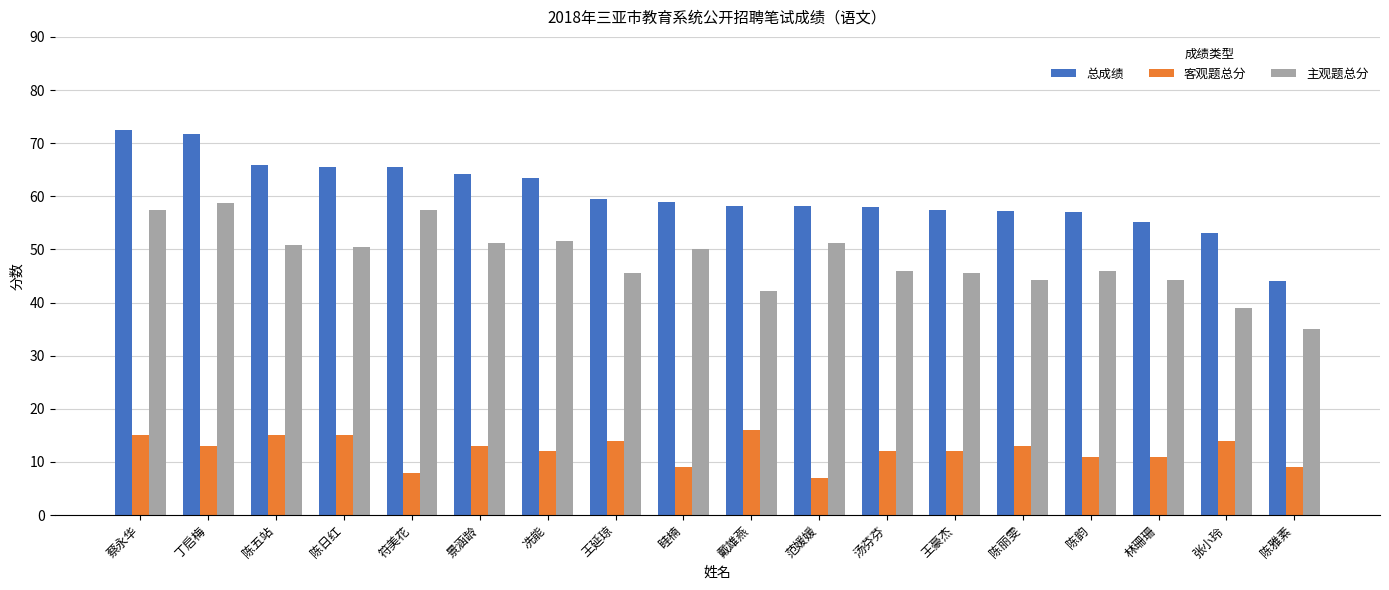

Is it true that 主观题总分 equals 19.5 at 冼能?

False